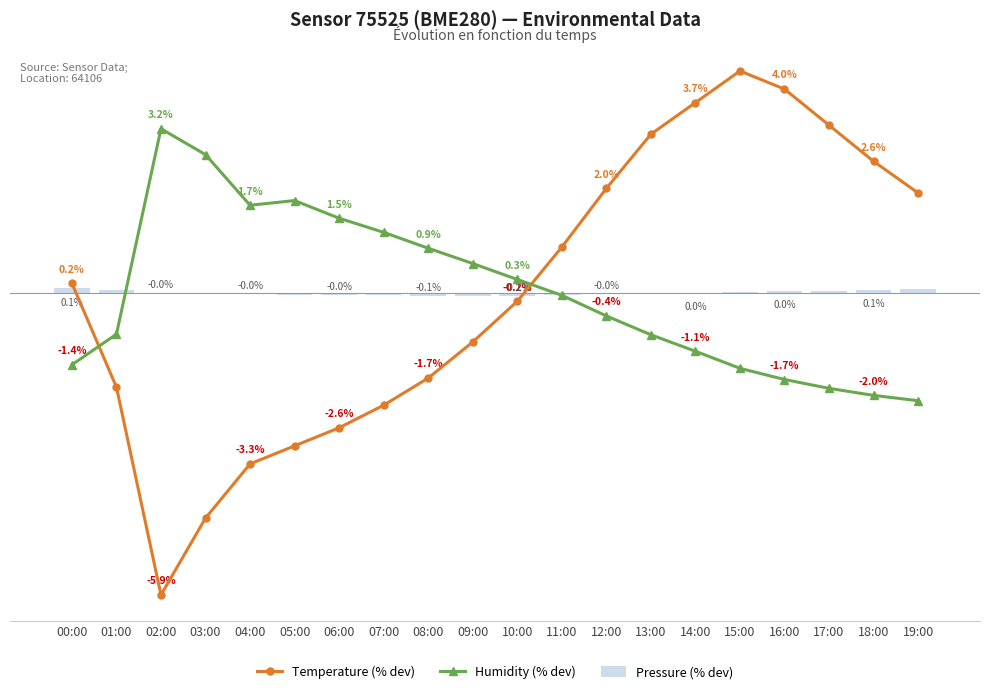

Does the chart contain stacked bars?

No